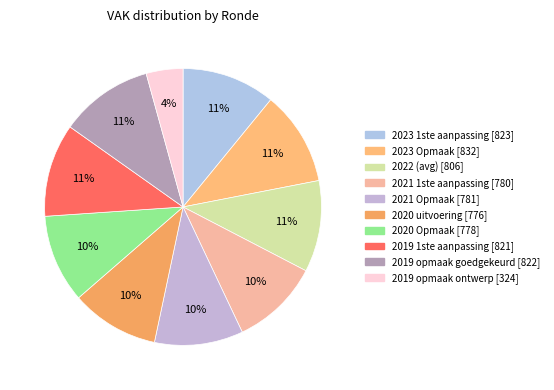

What percentage is the 2019 1ste aanpassing slice, to the nearest percent?

11%